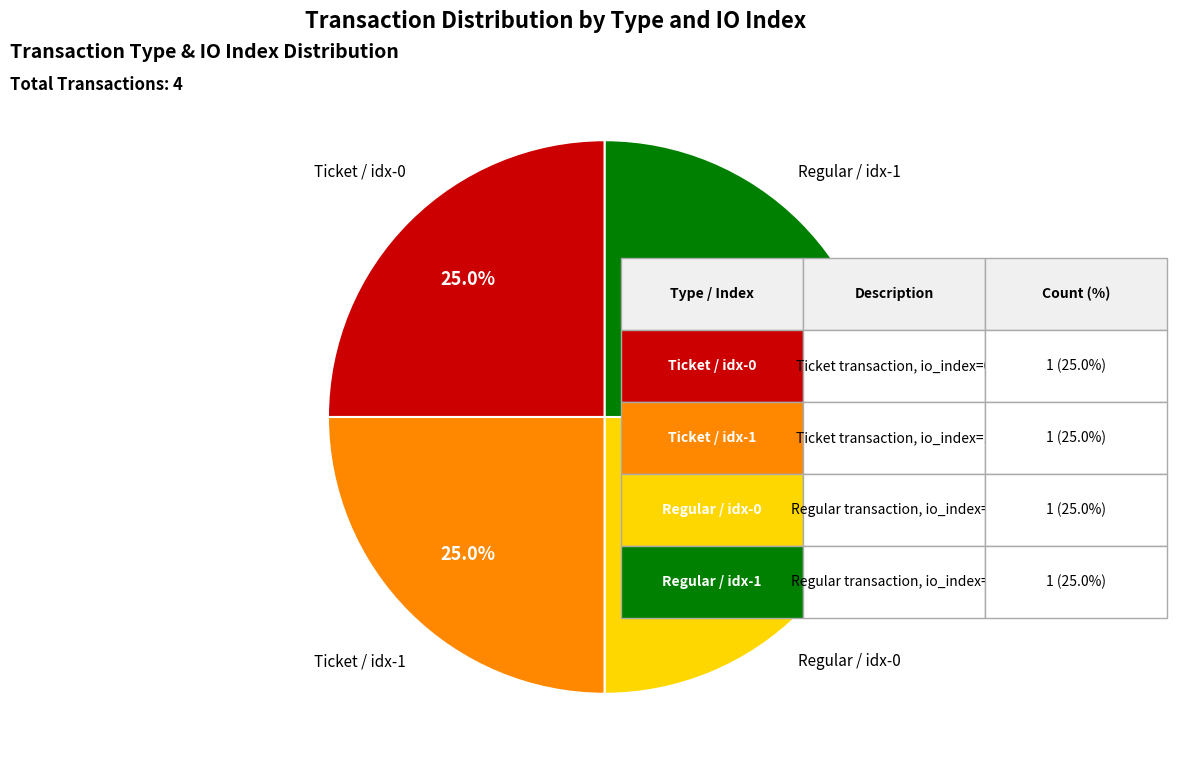

Is there any slice that represents more than half of the pie?

No